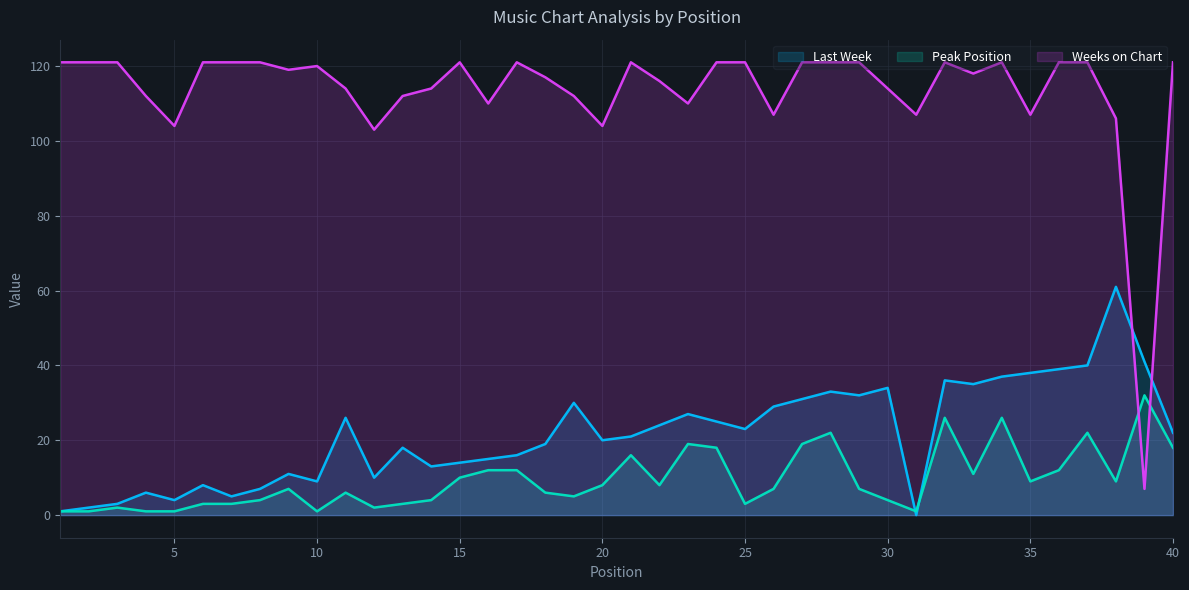

Between 1 and 8, which is larger?

8